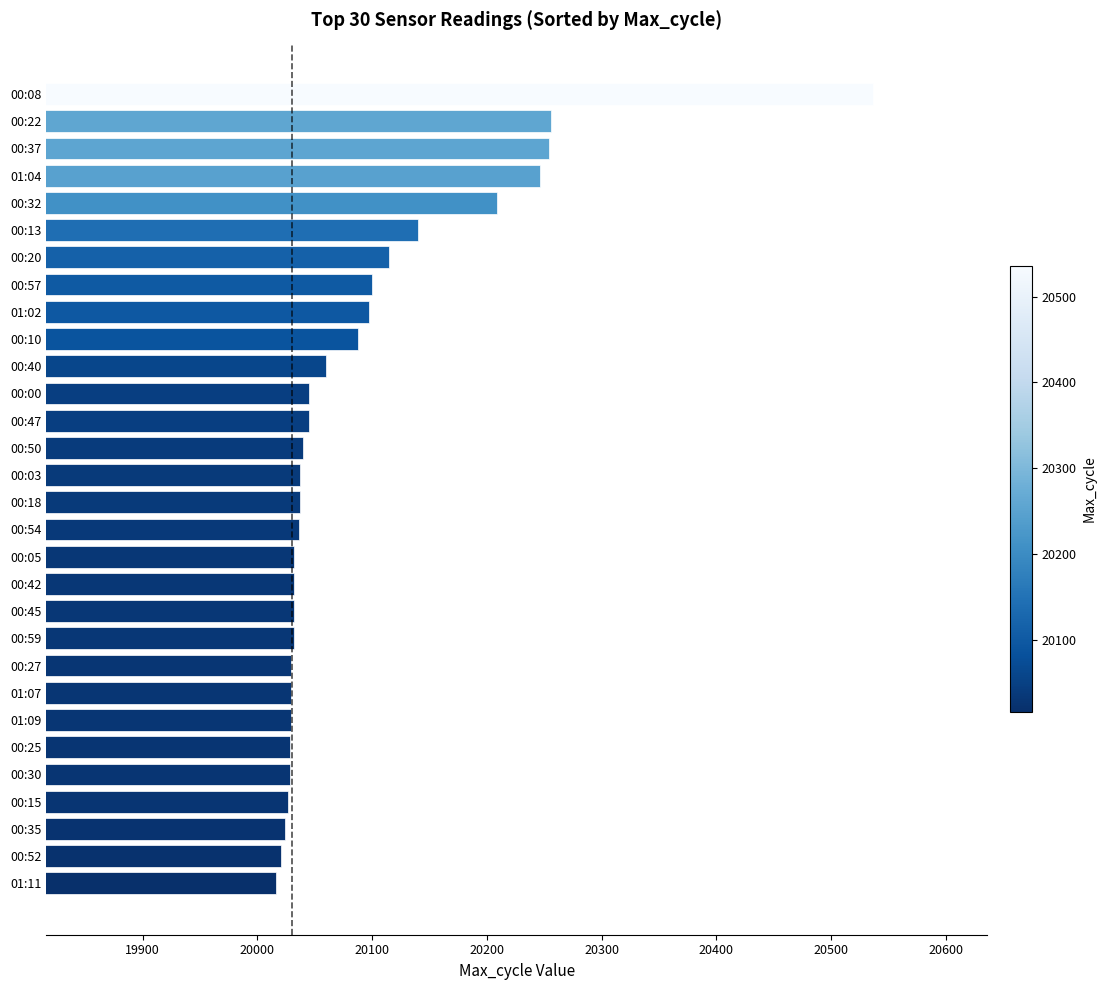

What is the sum of all values?

602700